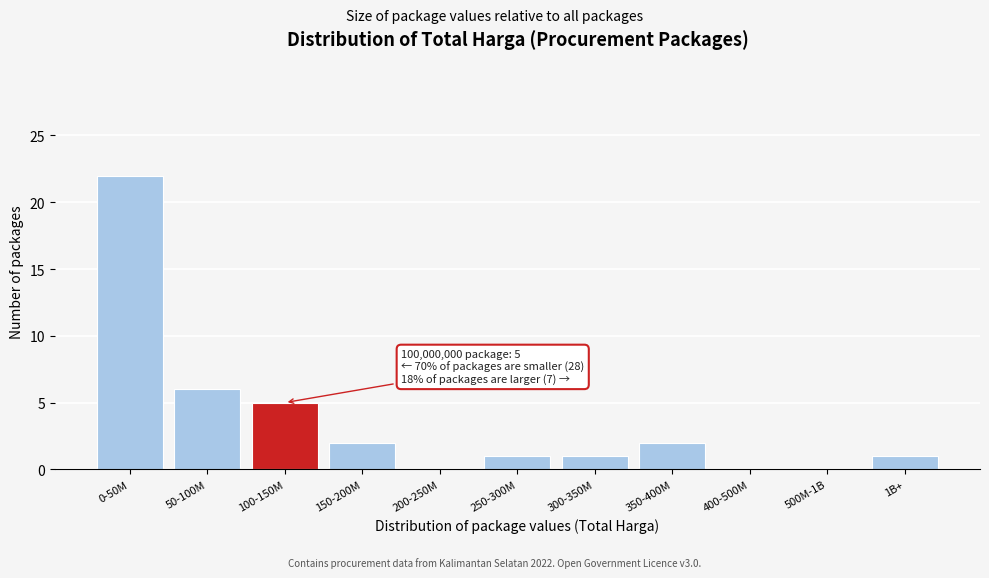

Reading left to right, transcribe all the data shown in this chart.

0-50M=22	50-100M=6	100-150M=5	150-200M=2	200-250M=0	250-300M=1	300-350M=1	350-400M=2	400-500M=0	500M-1B=0	1B+=1